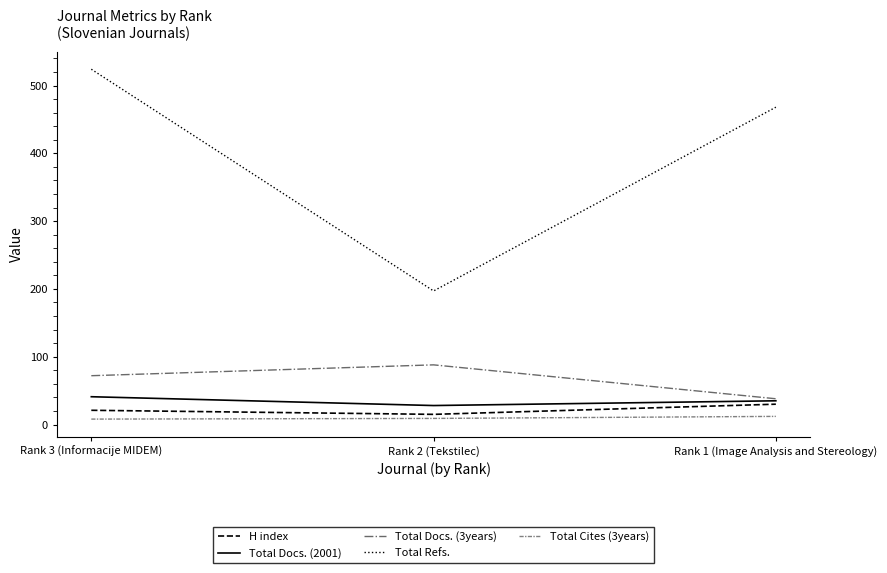

List the labels in order of Total Refs. value, smallest first.

Rank 2 (Tekstilec), Rank 1 (Image Analysis and Stereology), Rank 3 (Informacije MIDEM)